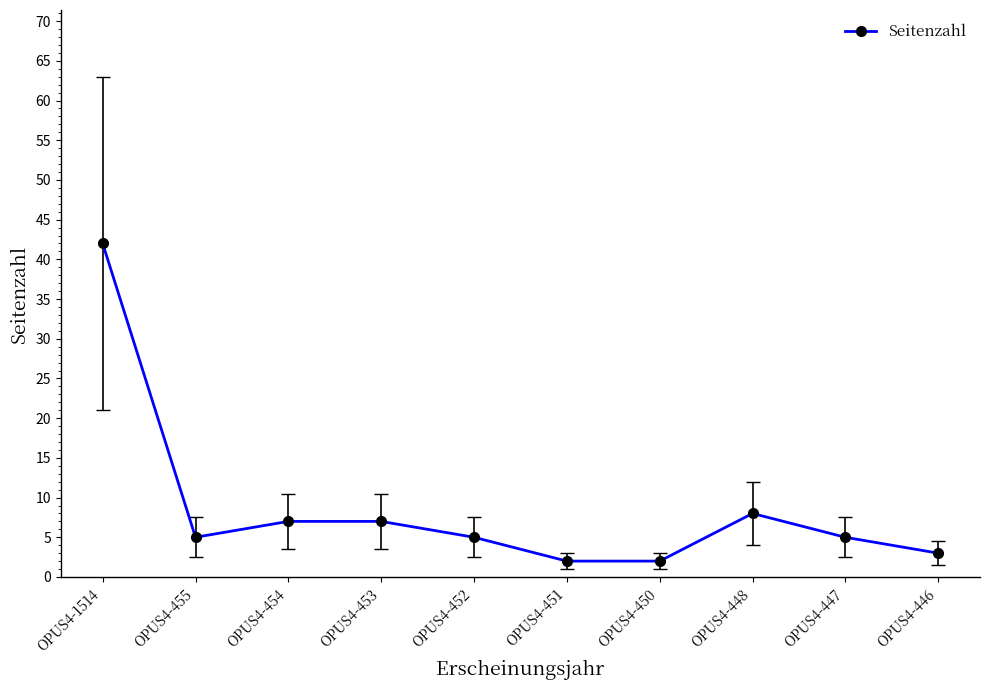

True or false: the data has more than 2 interior local peaks.

False